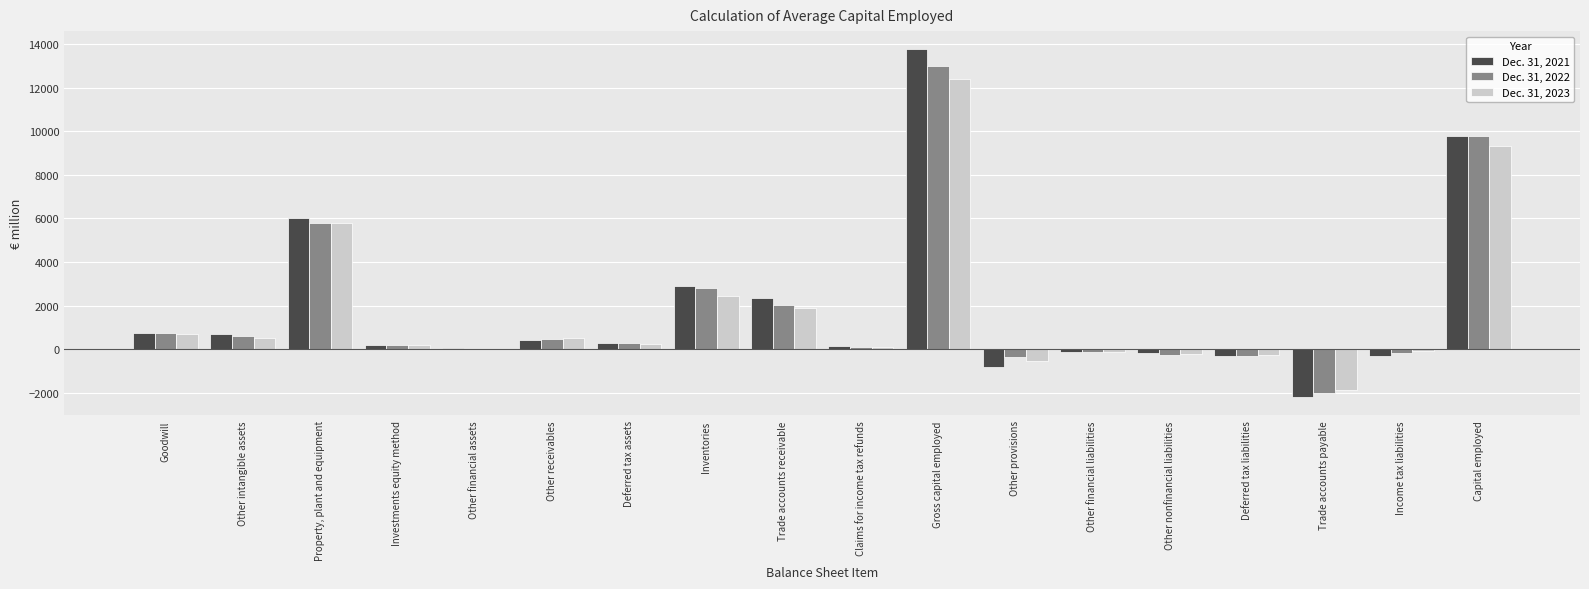

How many groups of bars are there?

18